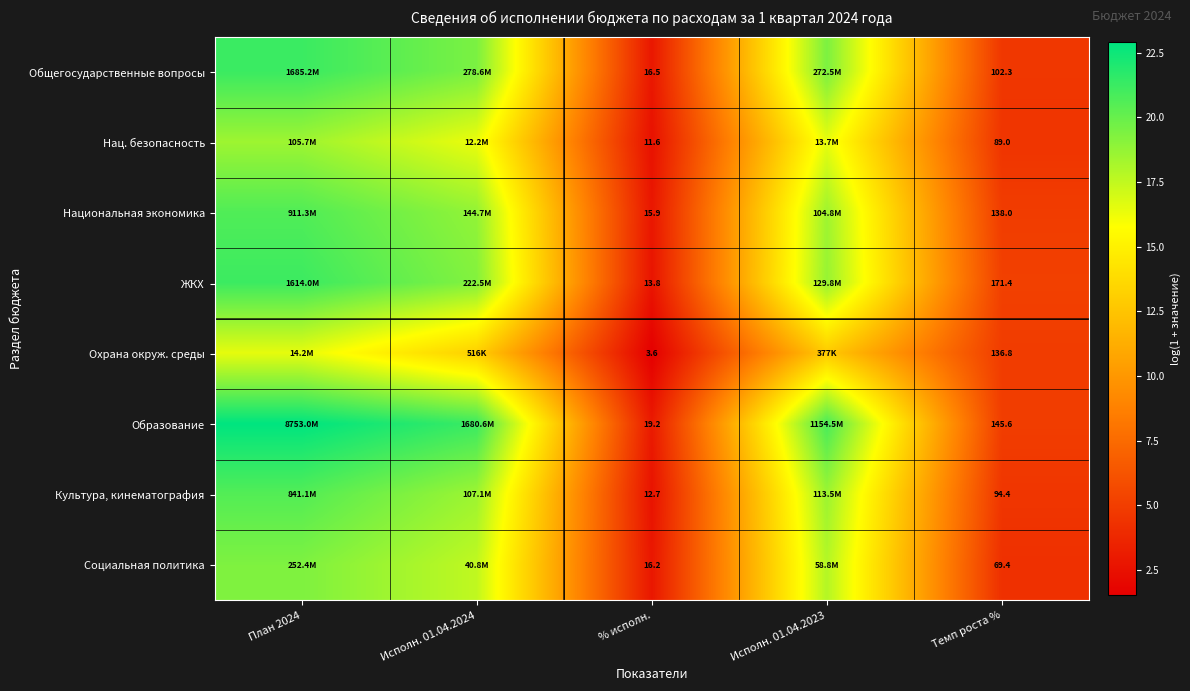

What is the greatest value displayed?

22.9